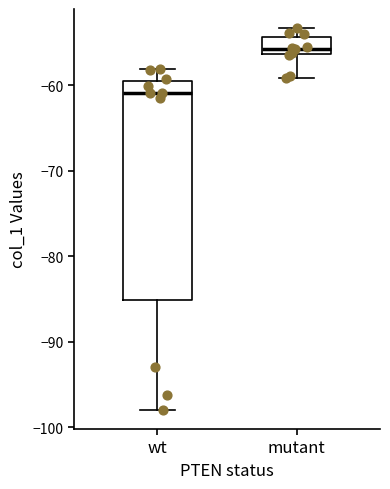

Which box's median line is the lowest?

wt